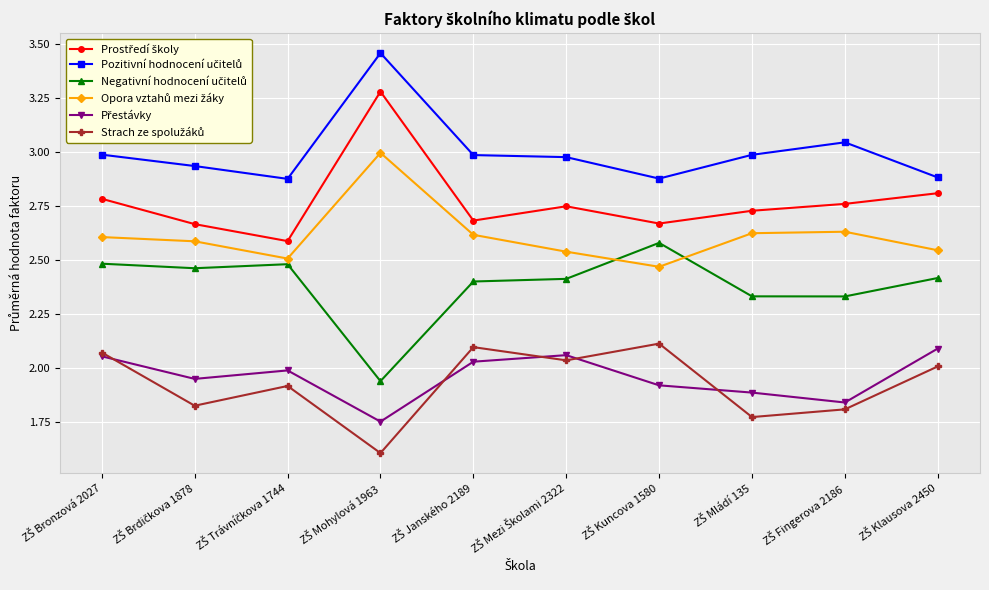

At how many categories does at least one series exceed 1?

10